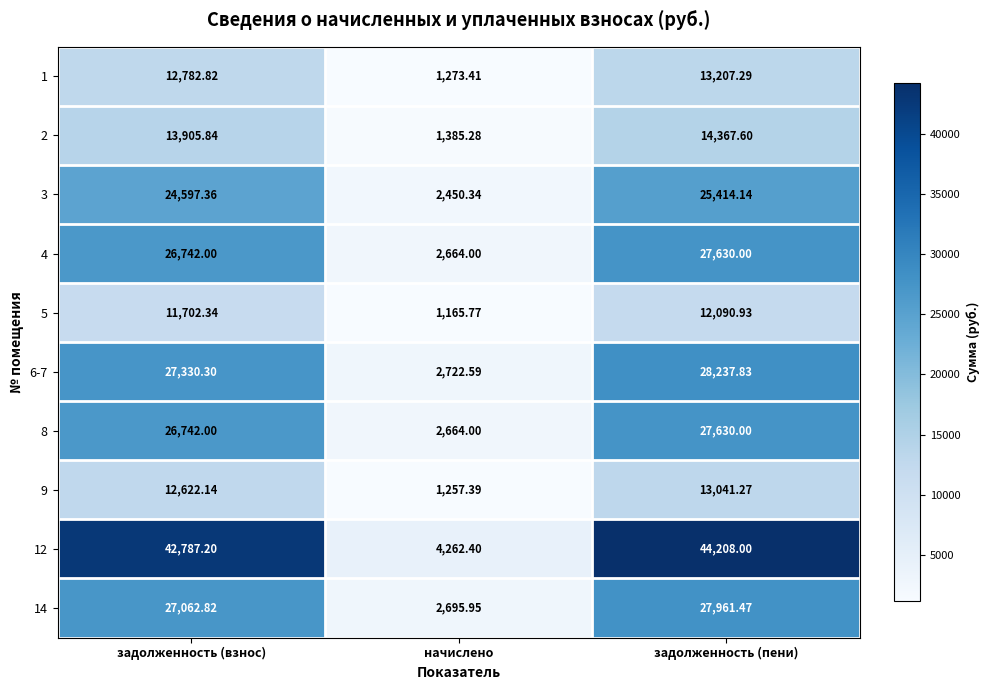

At which category does the chart reach its minimum across all series?

начислено